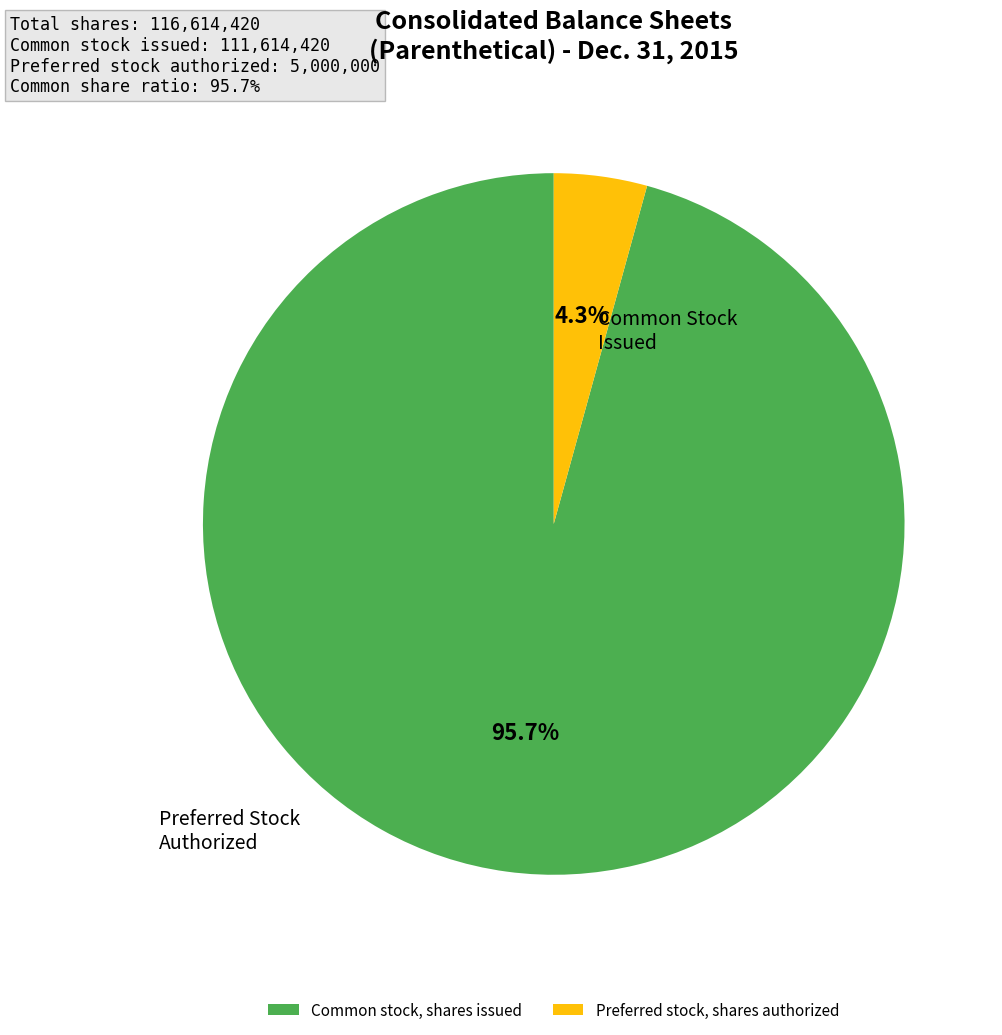

Between Common stock, shares issued and Preferred stock, shares authorized, which is larger?

Common stock, shares issued